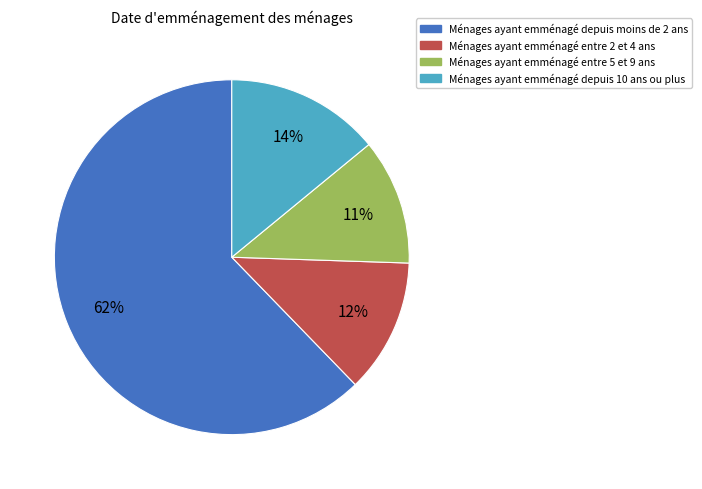

Is there any slice that represents more than half of the pie?

Yes